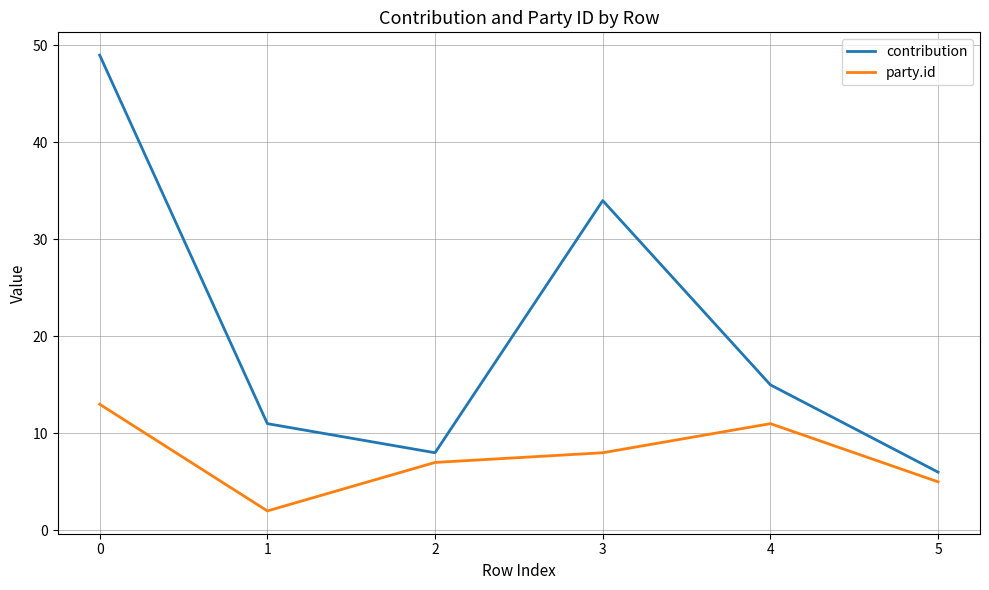

True or false: contribution has more than 1 points higher than both neighbors.

False